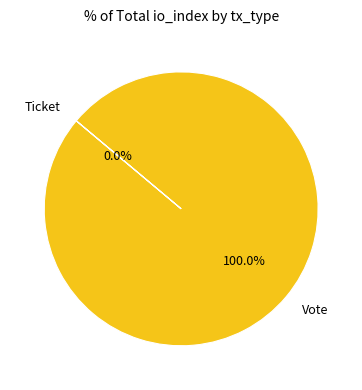

What is the largest slice in the pie chart?

Vote